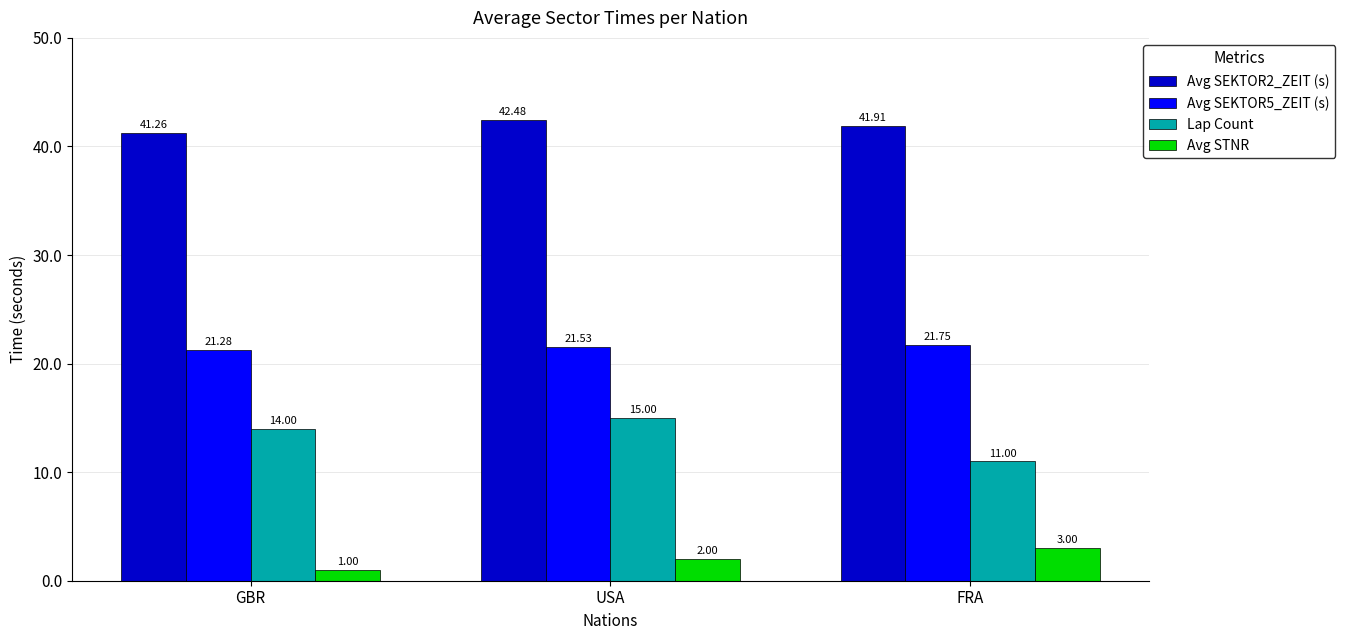

Read the Avg SEKTOR2_ZEIT (s) value at GBR.

41.3